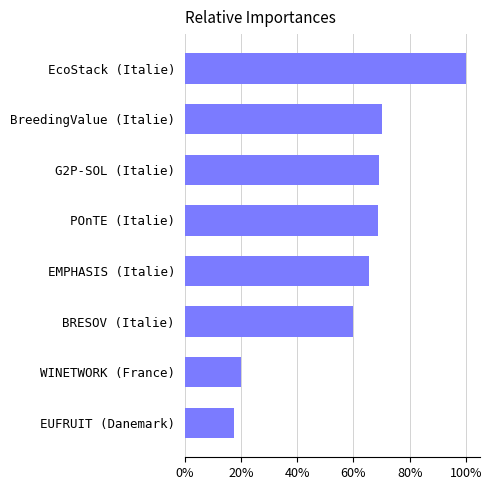

Are the bars horizontal?

Yes